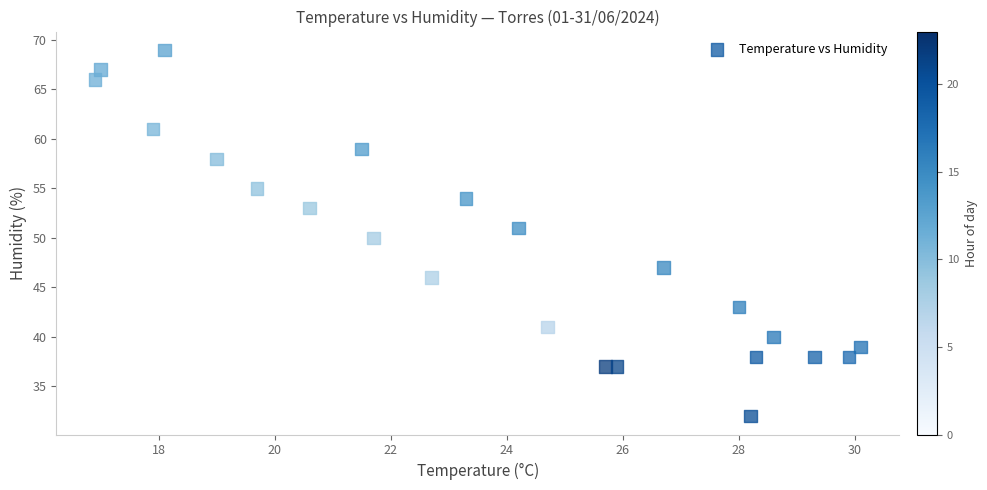

What is the range of Y values (max minus min)?

37